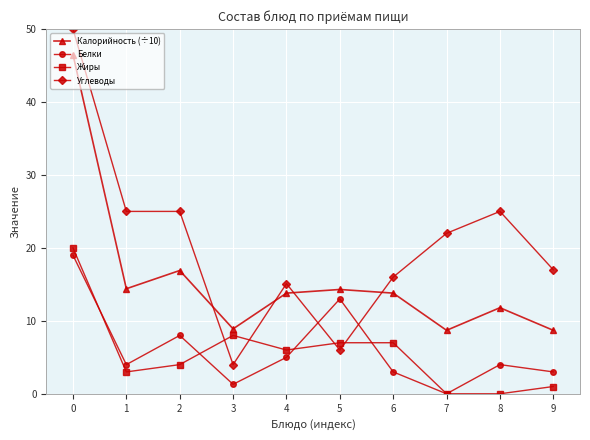

What is the total value across all series at 7?

30.7